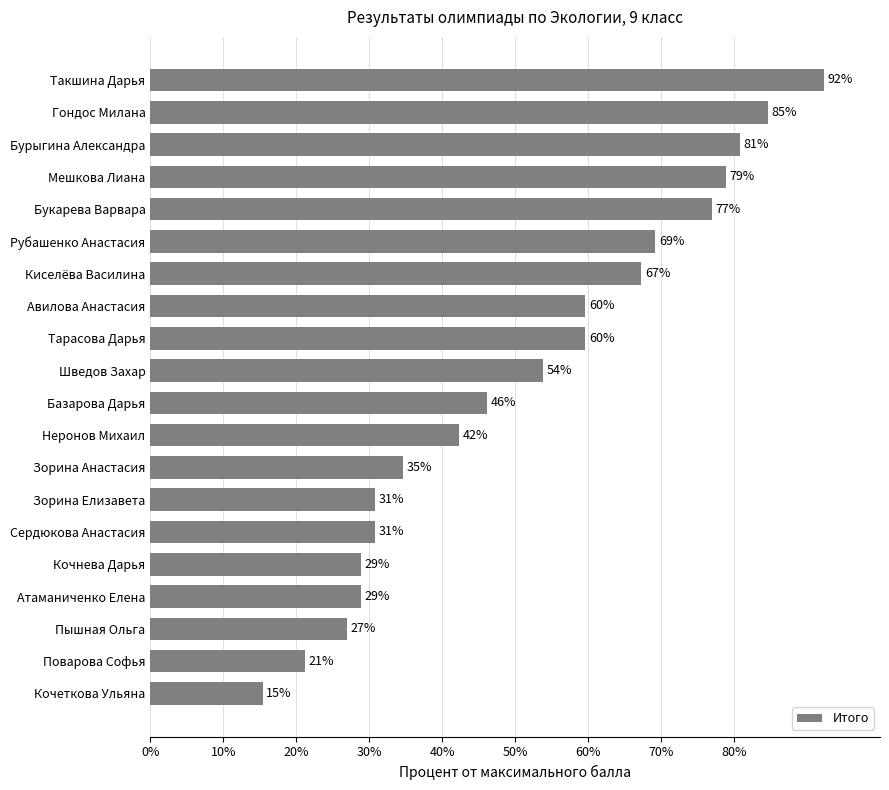

Which category has the lowest value across all series?

Кочеткова Ульяна